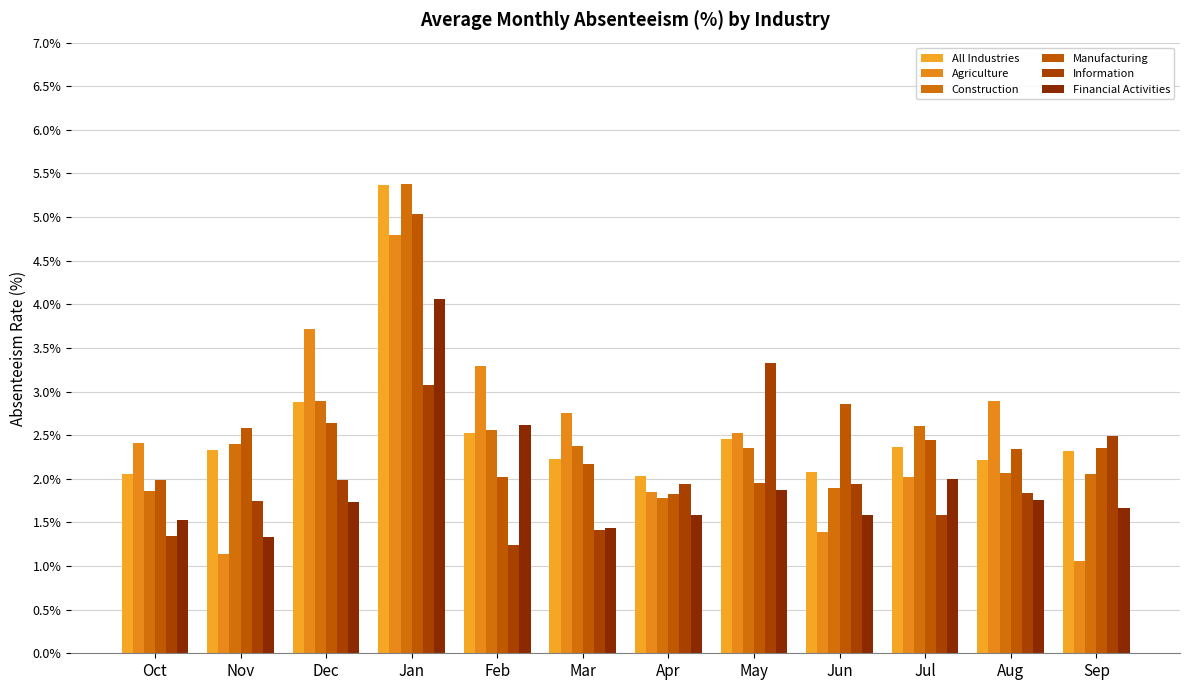

What is the sum of the All Industries values at Nov and Mar?

4.6